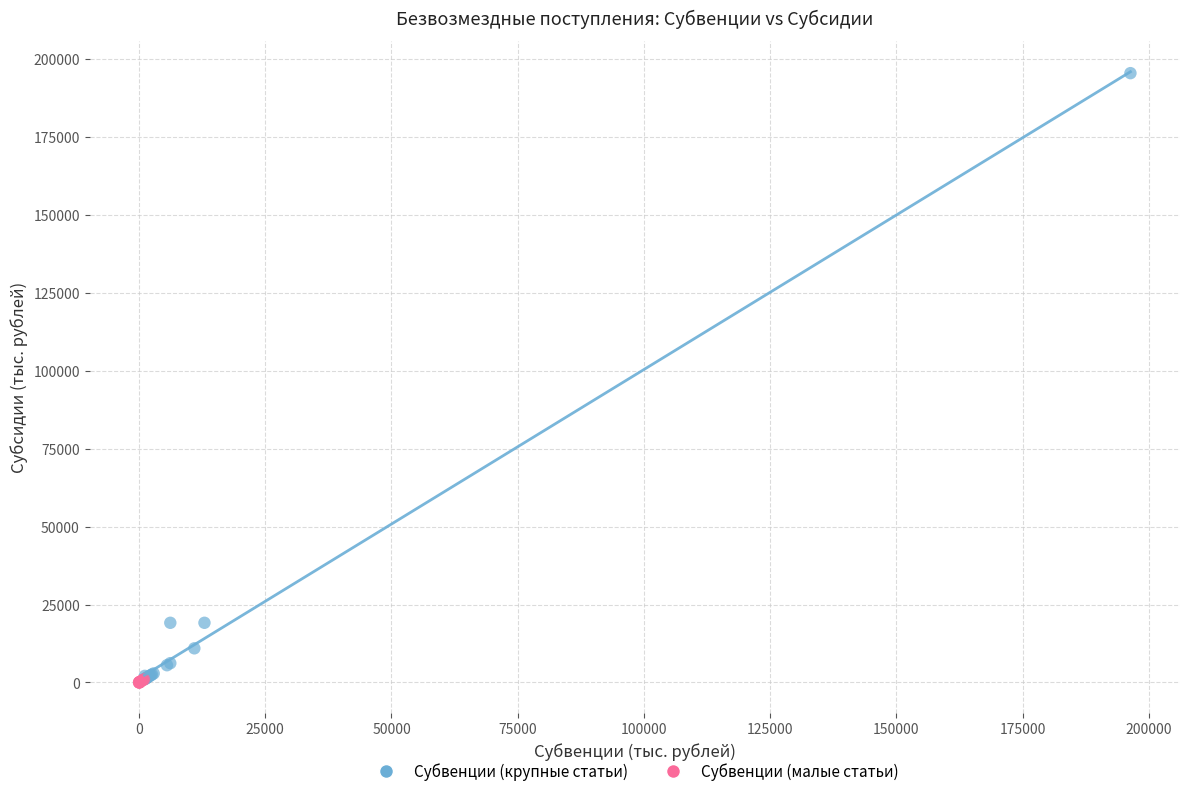

Which series has the widest spread of Y values?

Субвенции (крупные статьи)